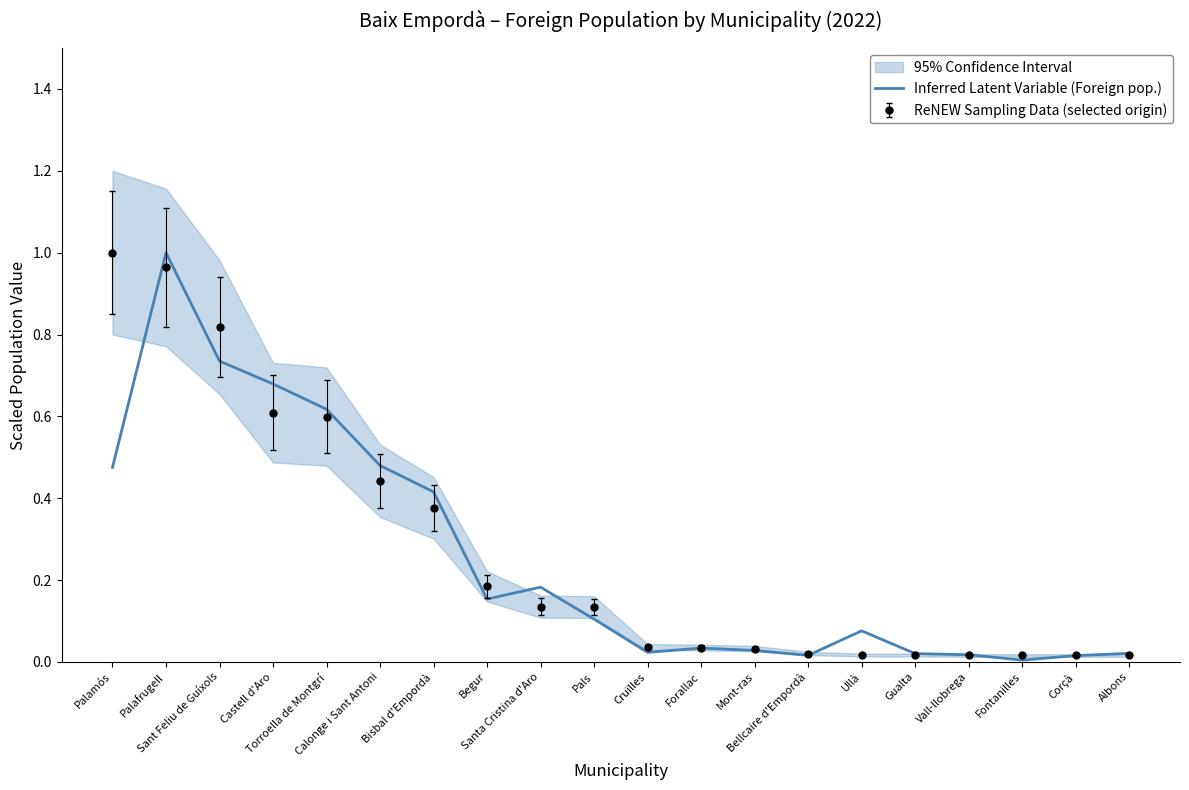

True or false: the data has more than 1 interior local peaks.

True